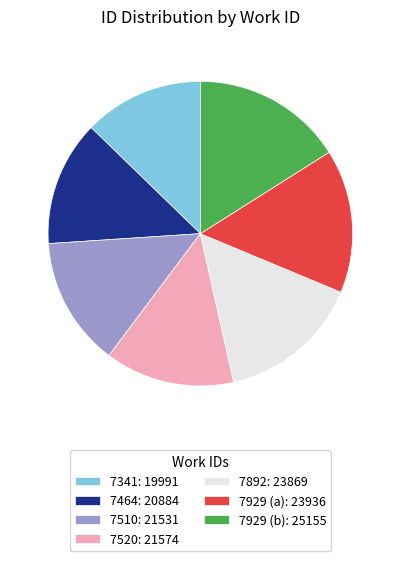

Is it true that 7464 is 7% of the pie?

False